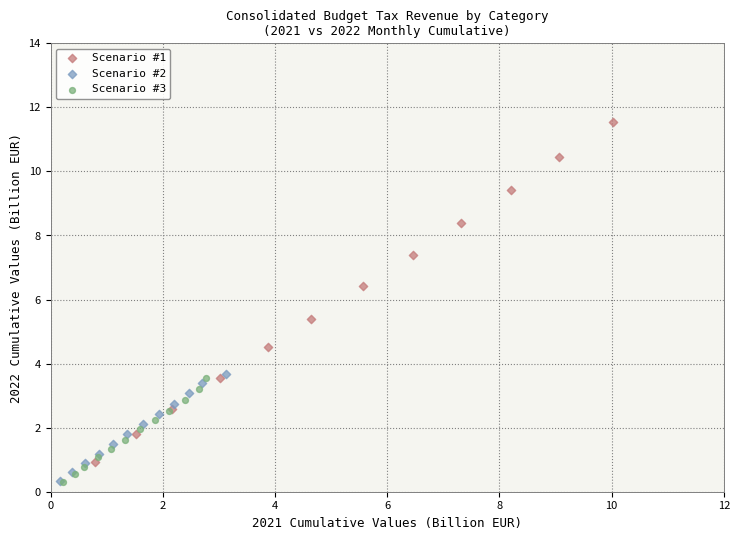

Which series has the largest Y range (max minus min)?

Scenario #1